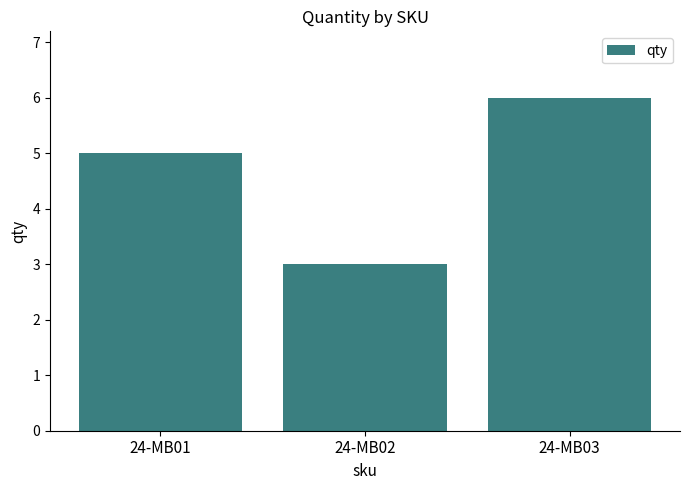

What is the greatest value displayed?

6